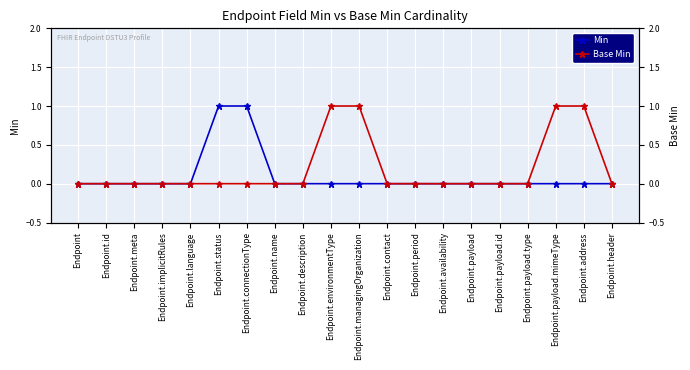

At which category does the chart reach its minimum across all series?

Endpoint